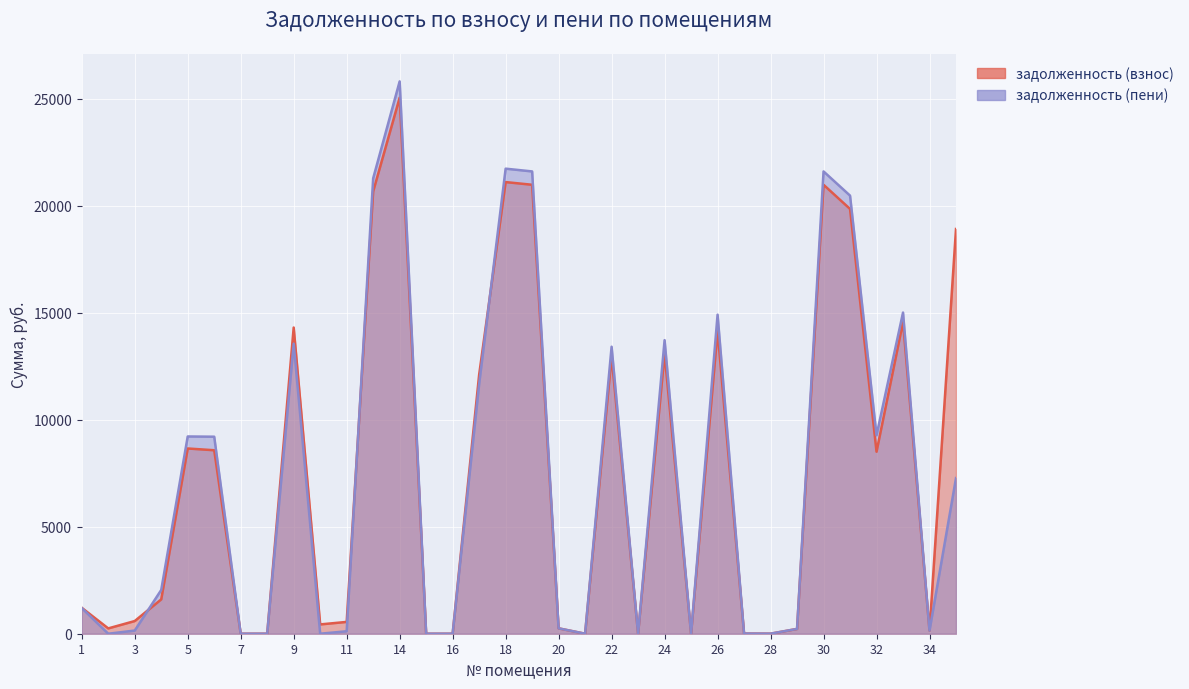

The value of задолженность (взнос) at 17 is 12097.9. True or false?

True